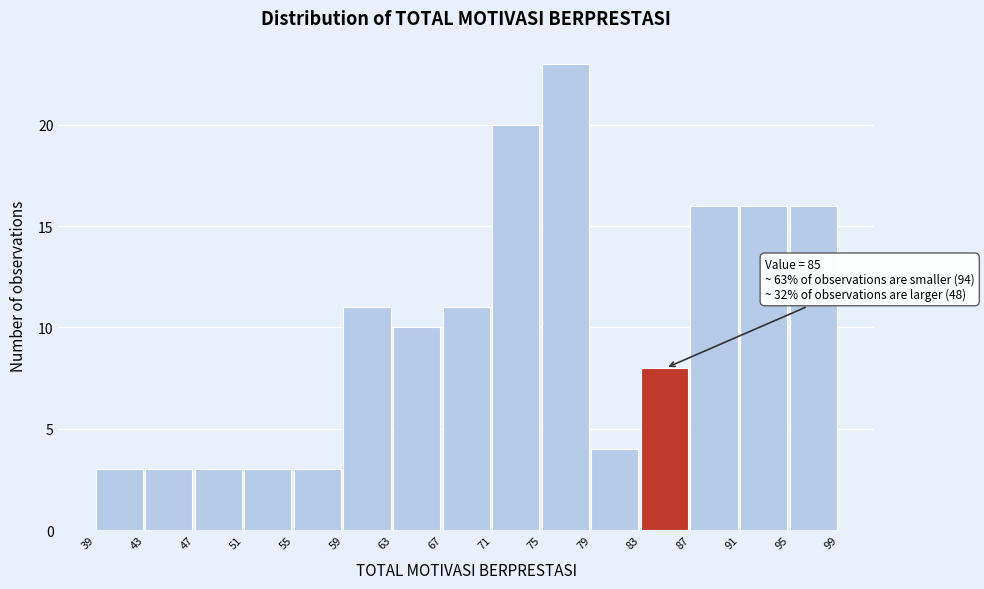

Which range on the x-axis has the tallest bar?

75 to 79